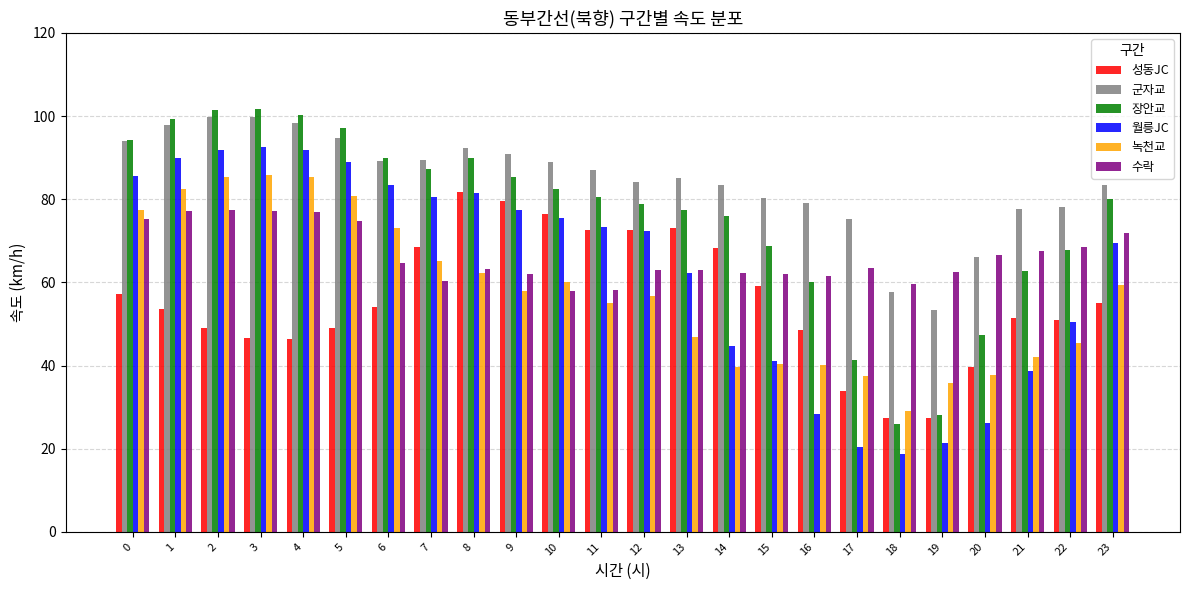

Which series changed the most between 15 and 20?

장안교